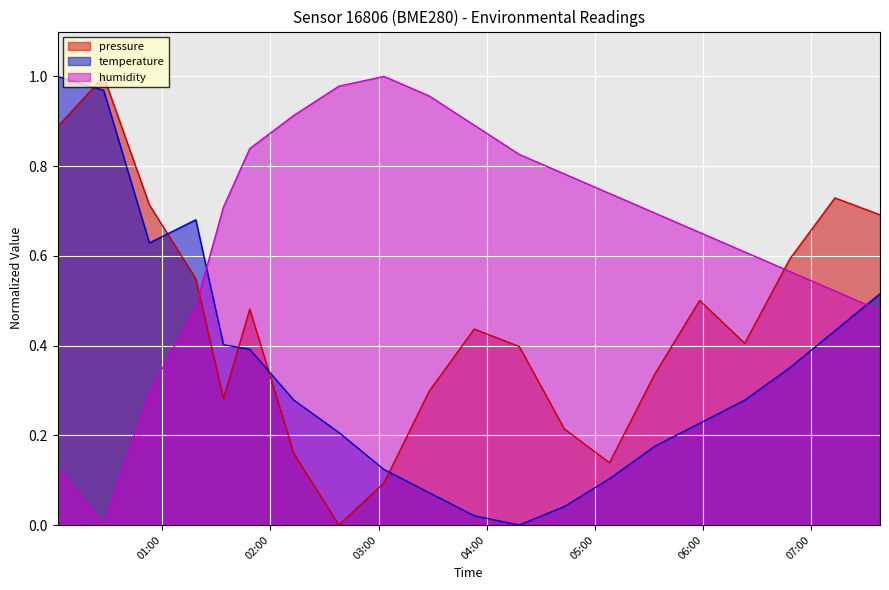

Count the number of data series in this chart.

3